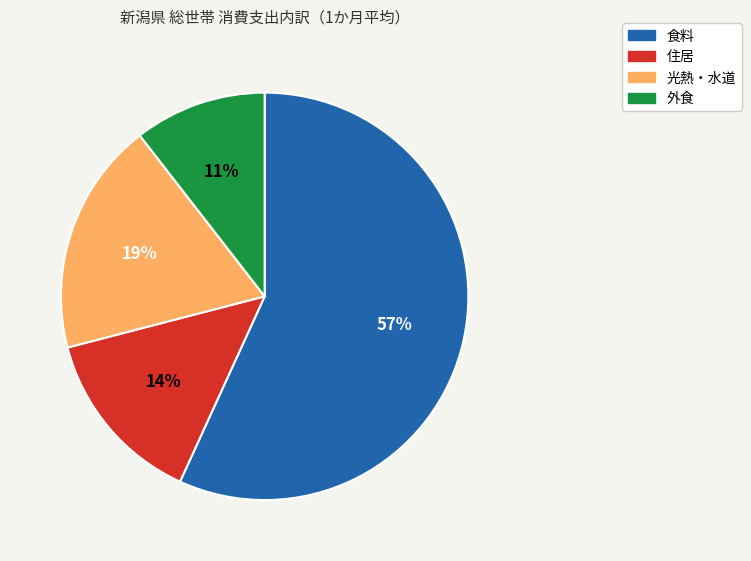

To the nearest percent, what is the difference between the 外食 and 光熱・水道 slice percentages?

8%